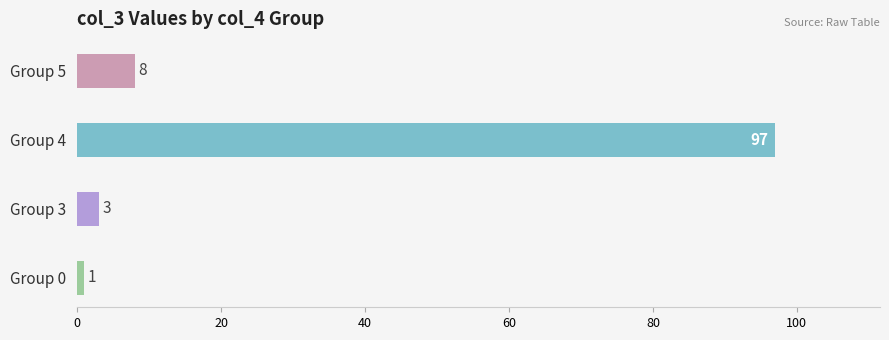

Rank the categories by value from lowest to highest.

Group 0, Group 3, Group 5, Group 4